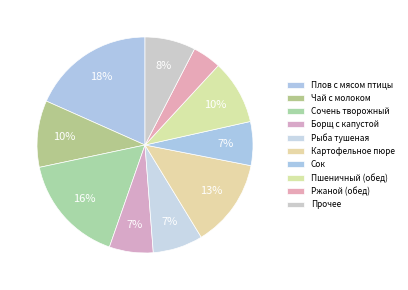

Count the number of slices in the pie.

10